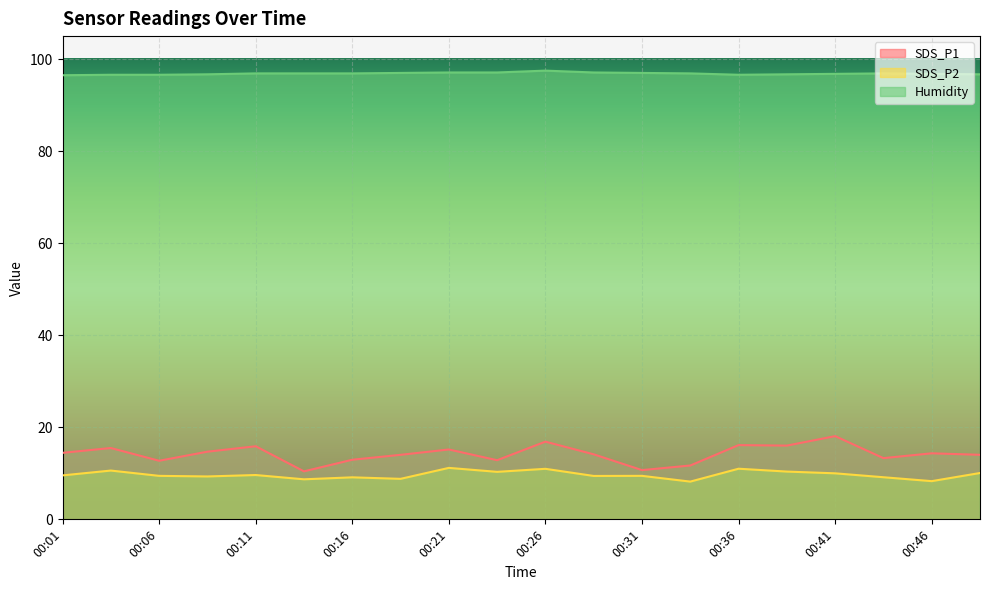

What are all the series names shown in the legend?

SDS_P1, SDS_P2, Humidity